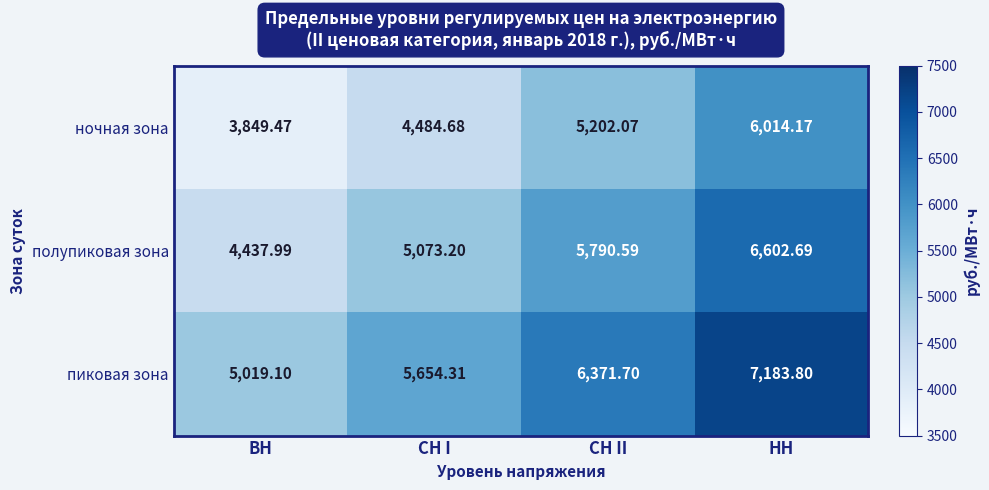

At which label does пиковая зона first exceed 6371?

СН II